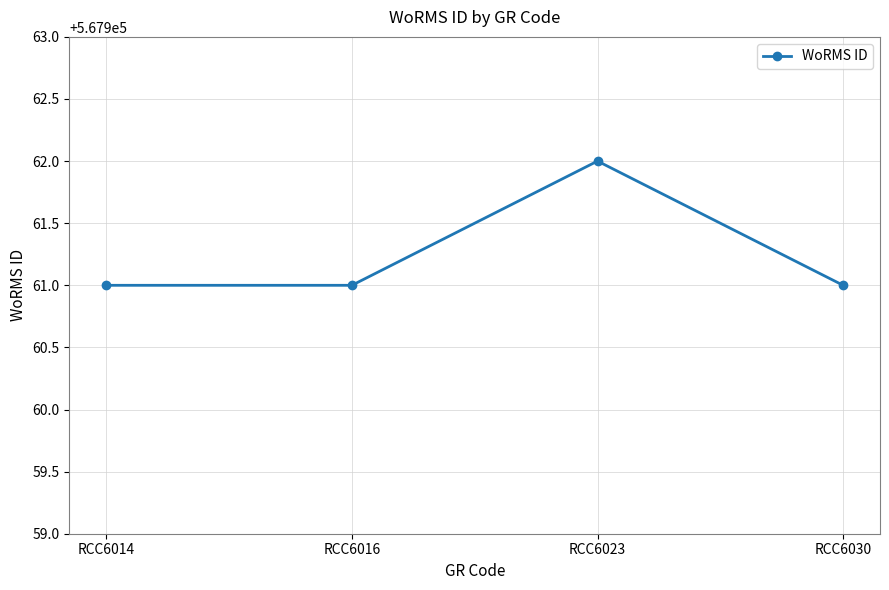

What is the ratio of the value at RCC6016 to the value at RCC6023?

1.0